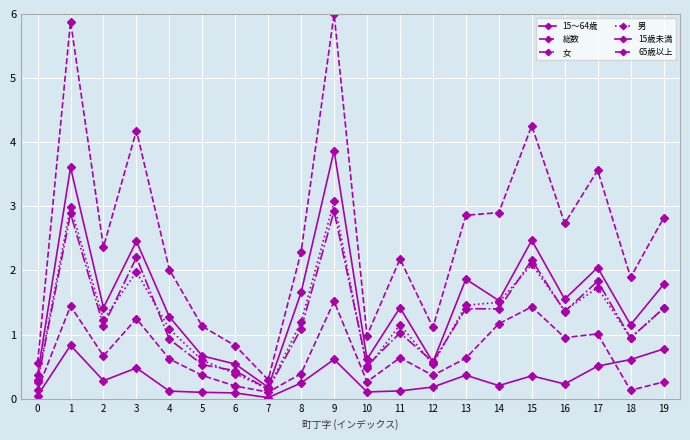

Count the number of categories in the chart.

20